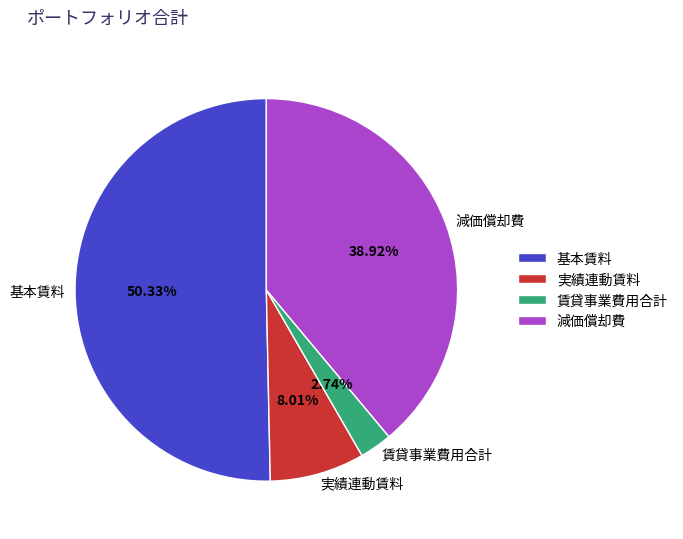

What percentage is the 賃貸事業費用合計 slice, to the nearest percent?

3%